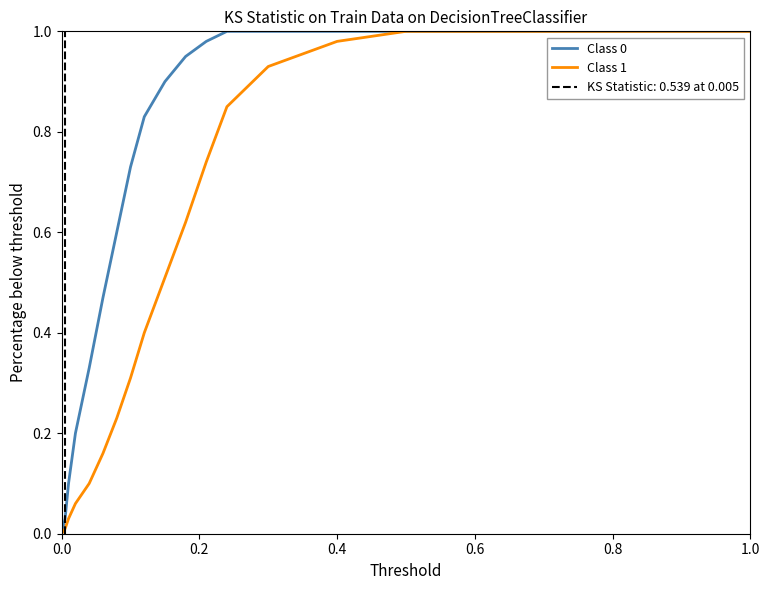

The Class 1 series shows -0.4 at 0.0. True or false?

False